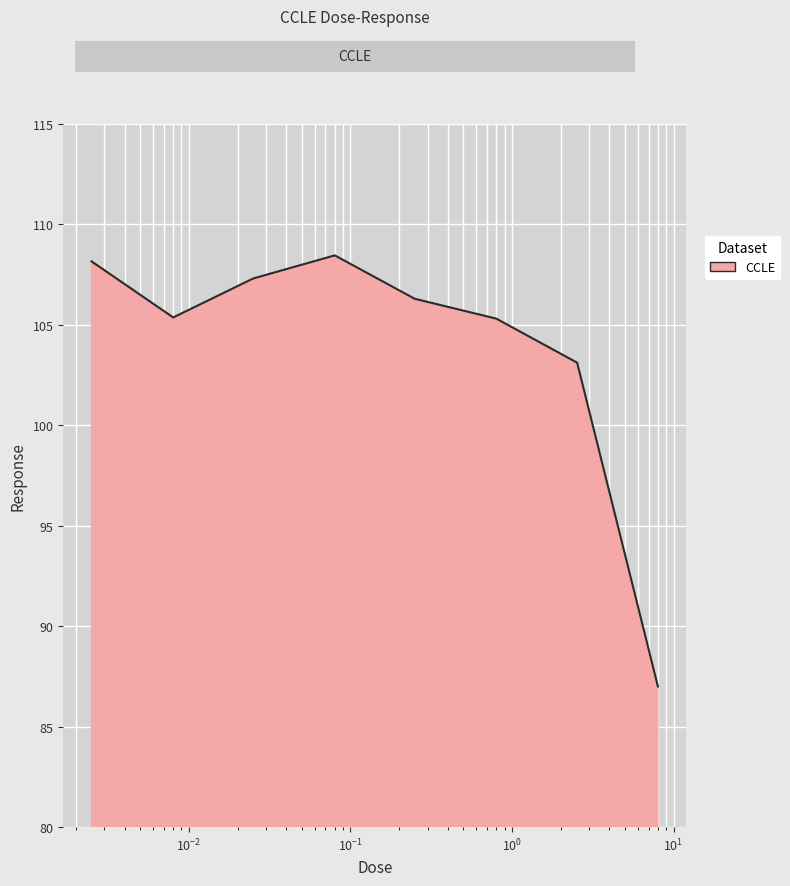

How many interior local peaks (higher than both neighbors) does the data have?

1